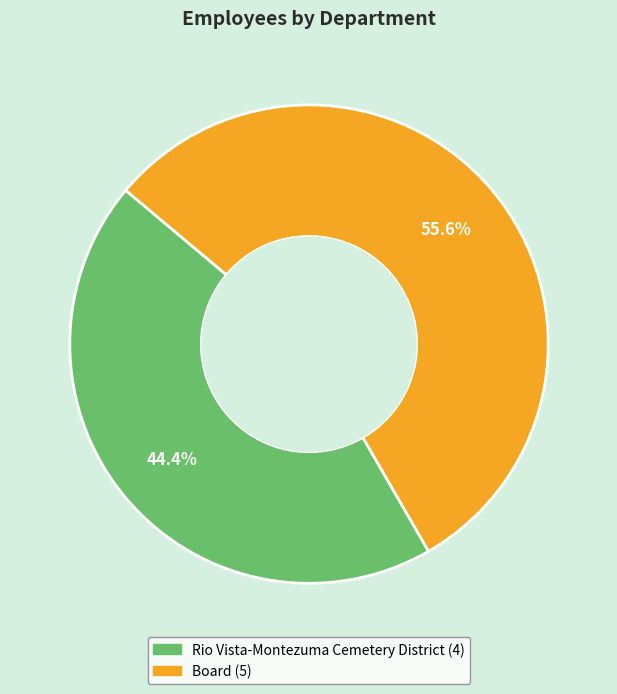

To the nearest percent, what is the average slice percentage?

50%